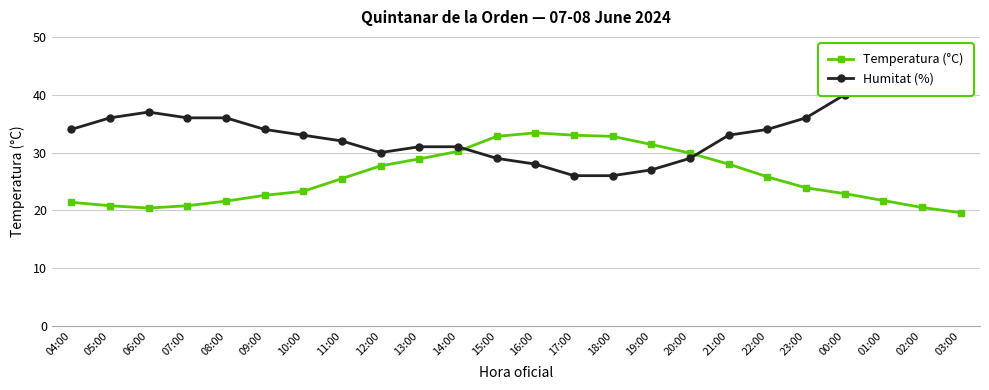

Reading right to left, list all the values displayed in this chart.

Temperatura (°C): 19.6	20.5	21.7	22.9	23.9	25.8	28.0	29.9	31.4	32.8	33.0	33.4	32.8	30.2	28.9	27.7	25.5	23.3	22.6	21.6	20.8	20.4	20.8	21.4
Humitat (%): 43.0	43.0	42.0	40.0	36.0	34.0	33.0	29.0	27.0	26.0	26.0	28.0	29.0	31.0	31.0	30.0	32.0	33.0	34.0	36.0	36.0	37.0	36.0	34.0